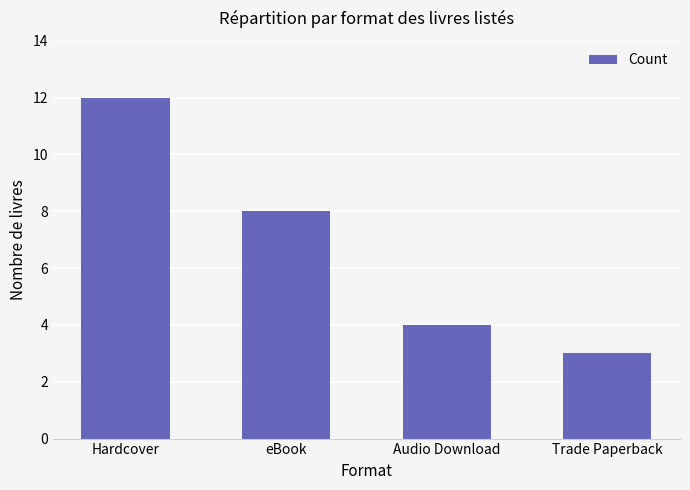

Where does the data first go above 8?

Hardcover